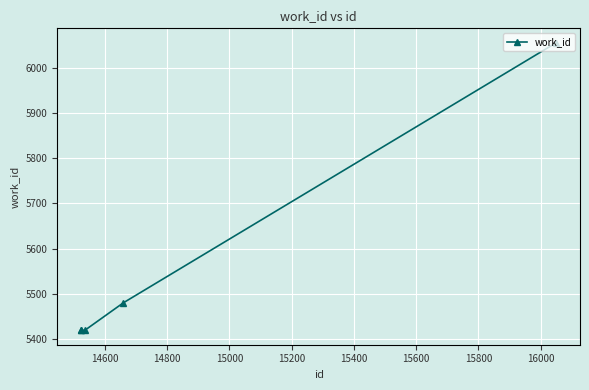

What is the difference between the maximum and minimum values?

637